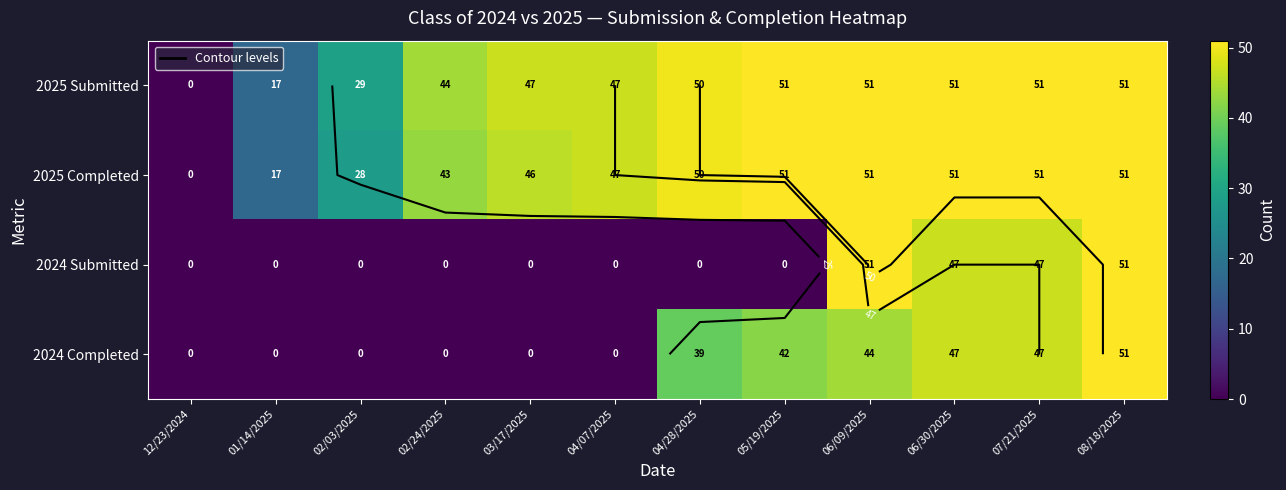

The 2024 Completed series shows 25 at 04/07/2025. True or false?

False